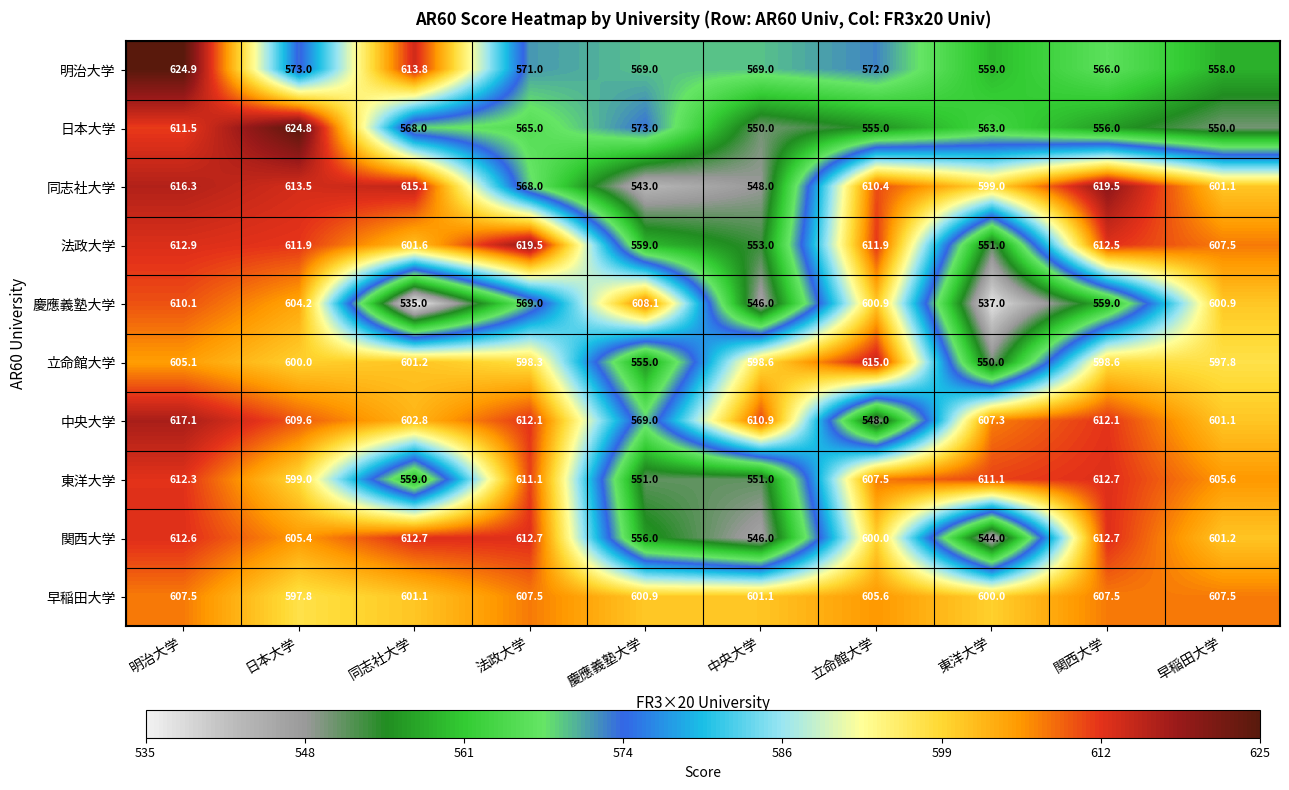

How many data points in 関西大学 are above 605?

5